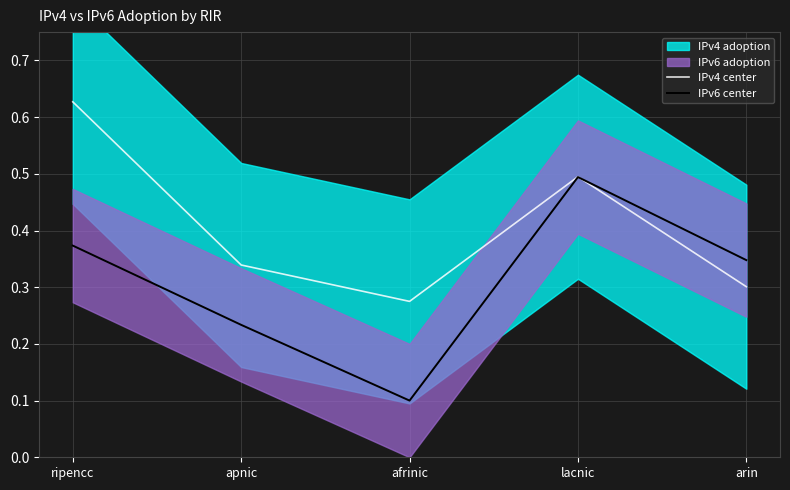

What position from the left is afrinic?

3